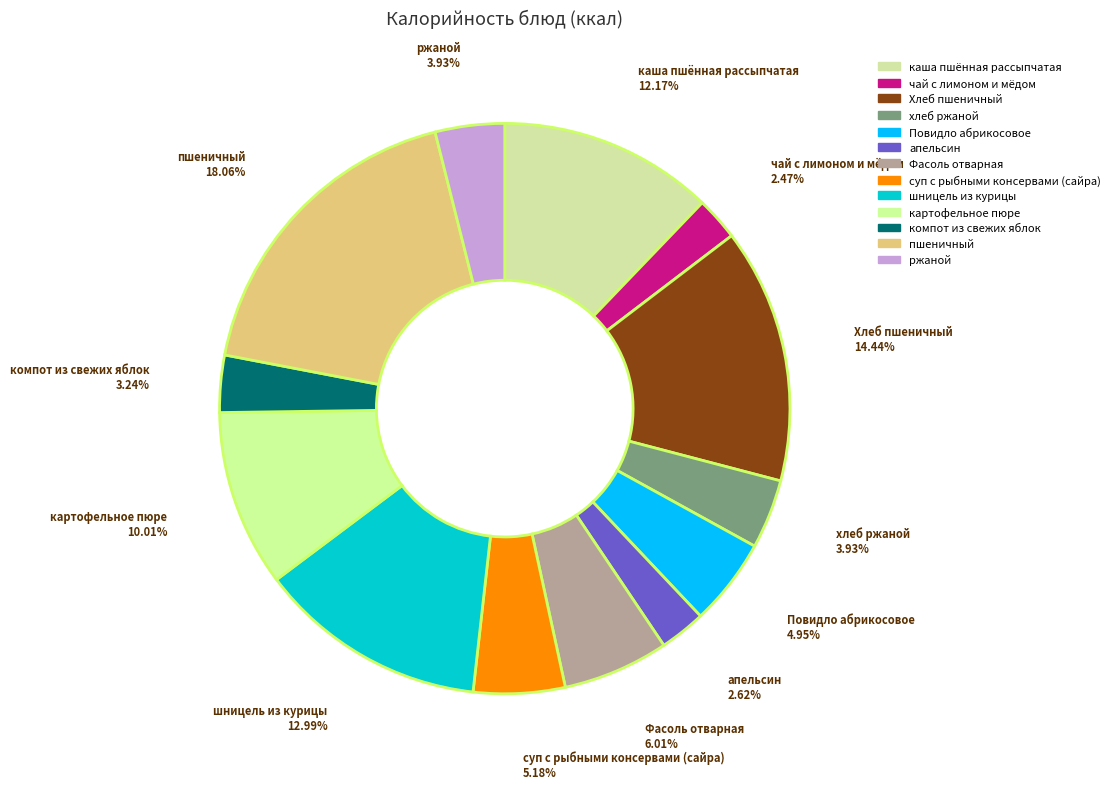

Approximately how many times larger is the value at Фасоль отварная compared to каша пшённая рассыпчатая?

0.5